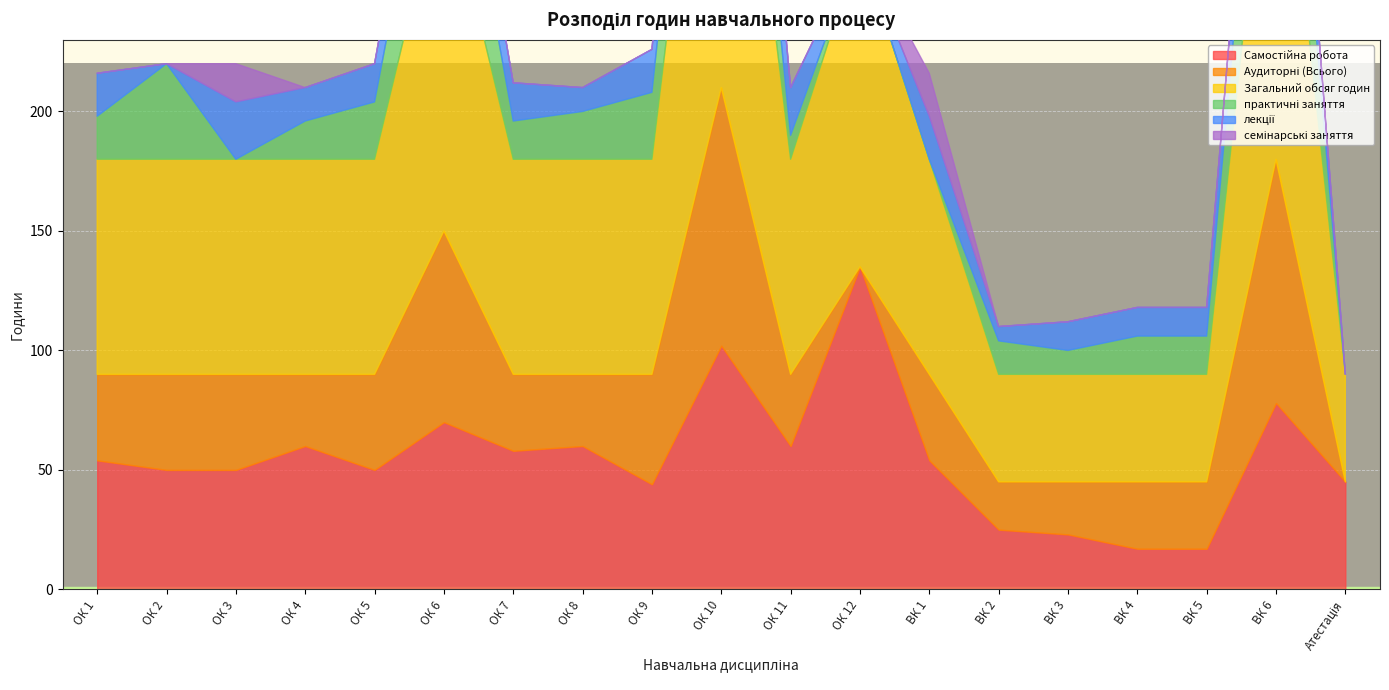

True or false: лекції has a value of 4 at ВК 5.

False